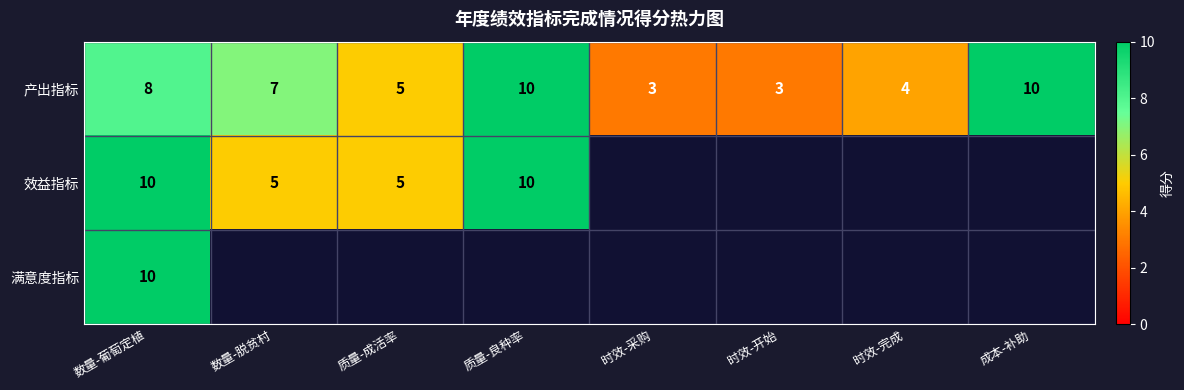

The value of 效益指标 at 数量-脱贫村 is 5. True or false?

True